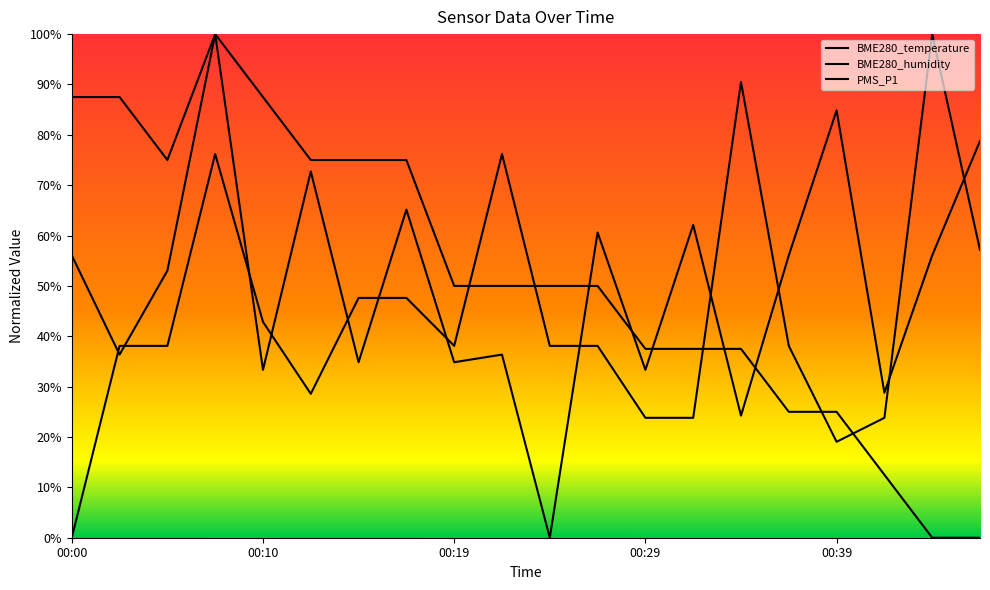

What is the spread (max minus min) of values at 13?

0.4